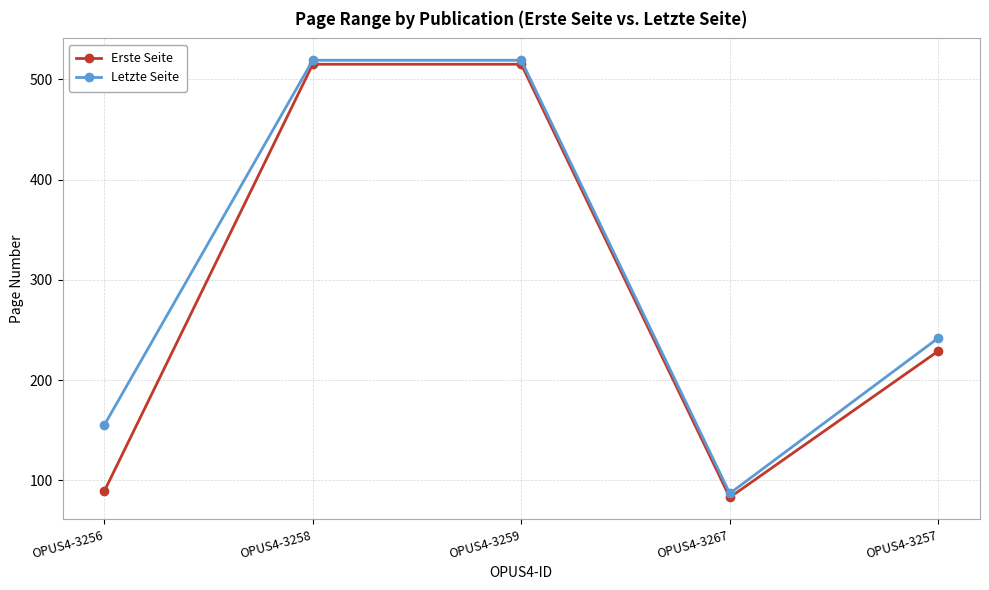

At which label is Erste Seite closest to 299?

OPUS4-3257